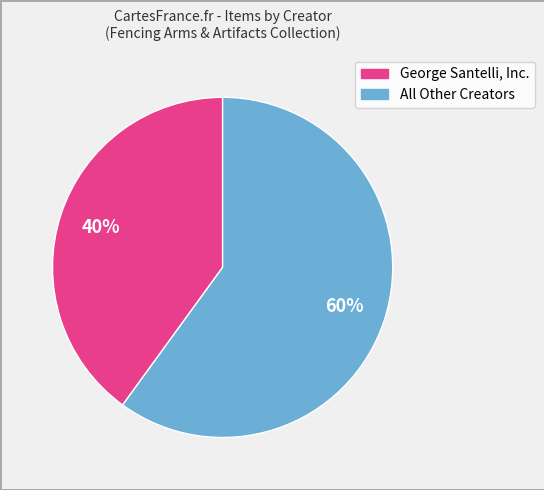

Is there a majority slice in this chart?

Yes